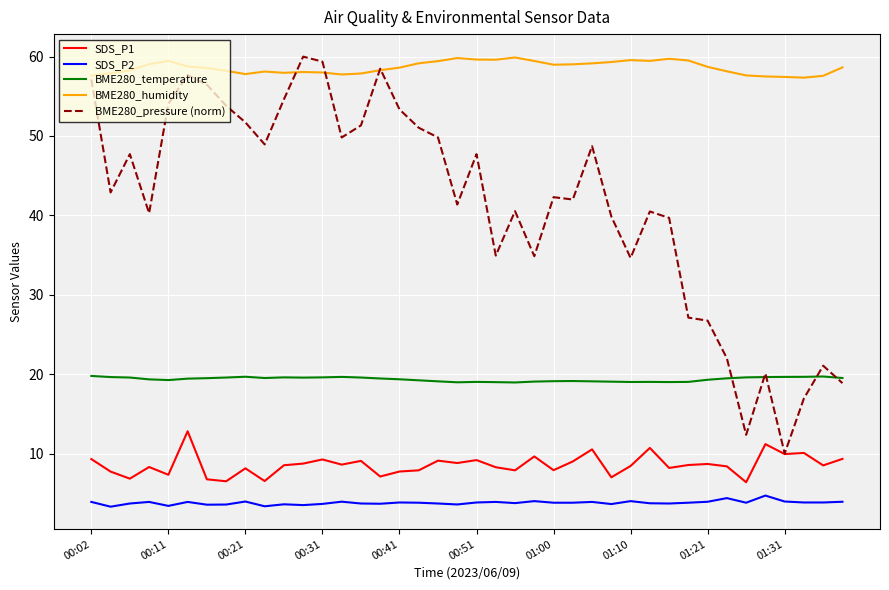

What is the maximum value shown in the chart?

60.0